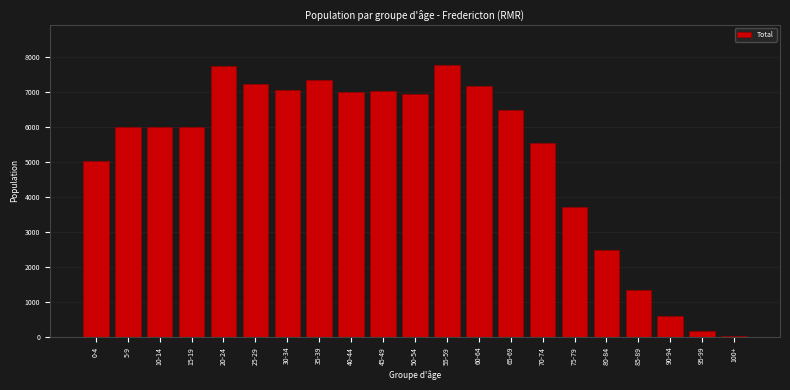

What is the greatest value displayed?

7755